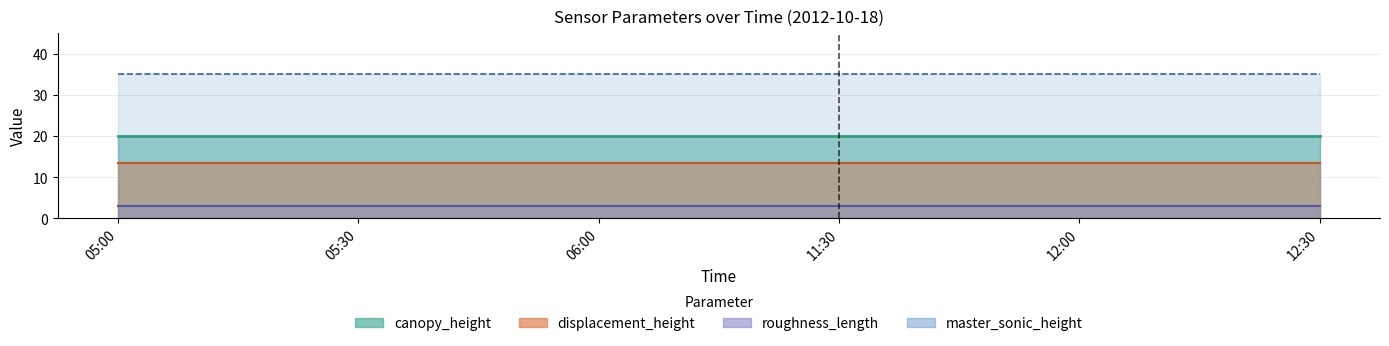

True or false: displacement_height and canopy_height cross at least once.

False